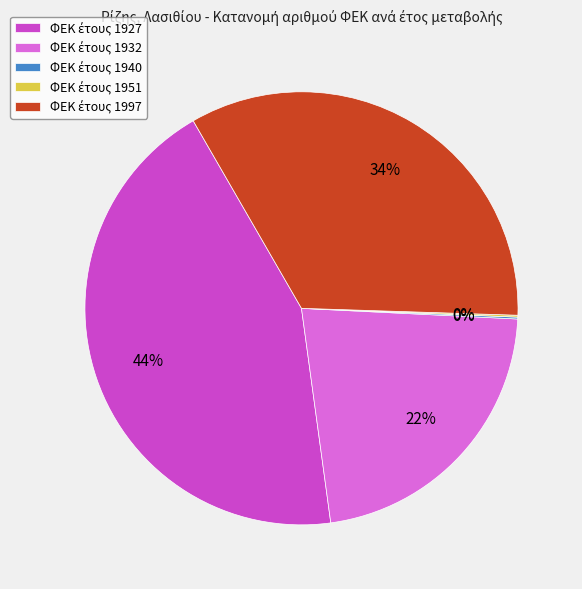

Is there a majority slice in this chart?

No